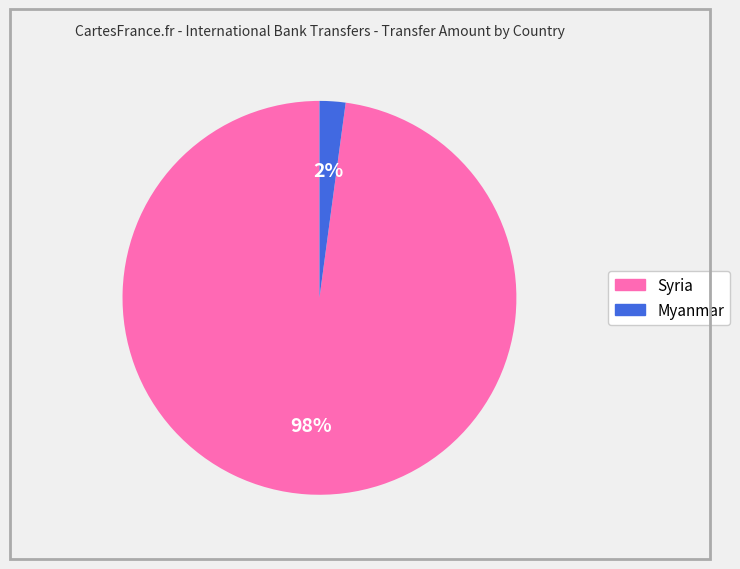

To the nearest percent, what percentage of the pie is Syria?

98%